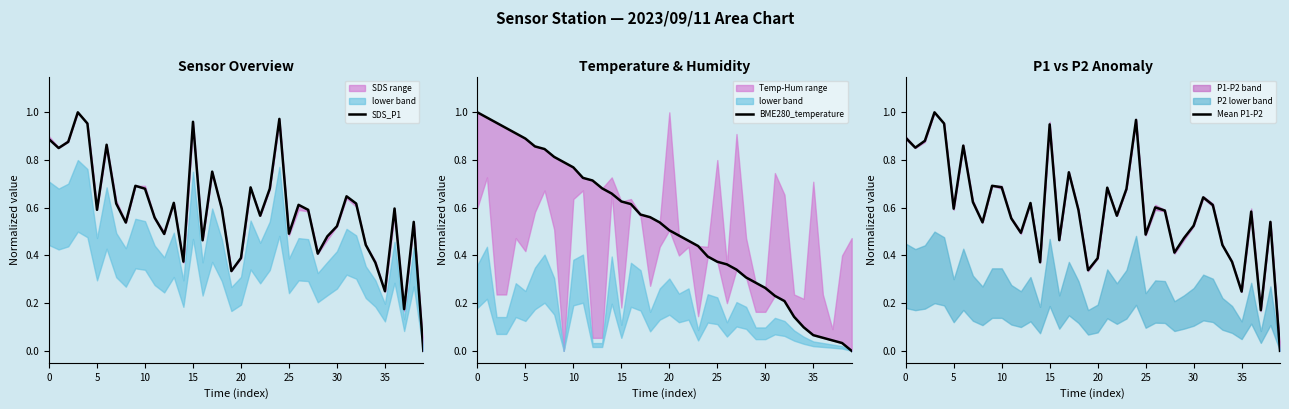

How many lines are shown in the chart?

3